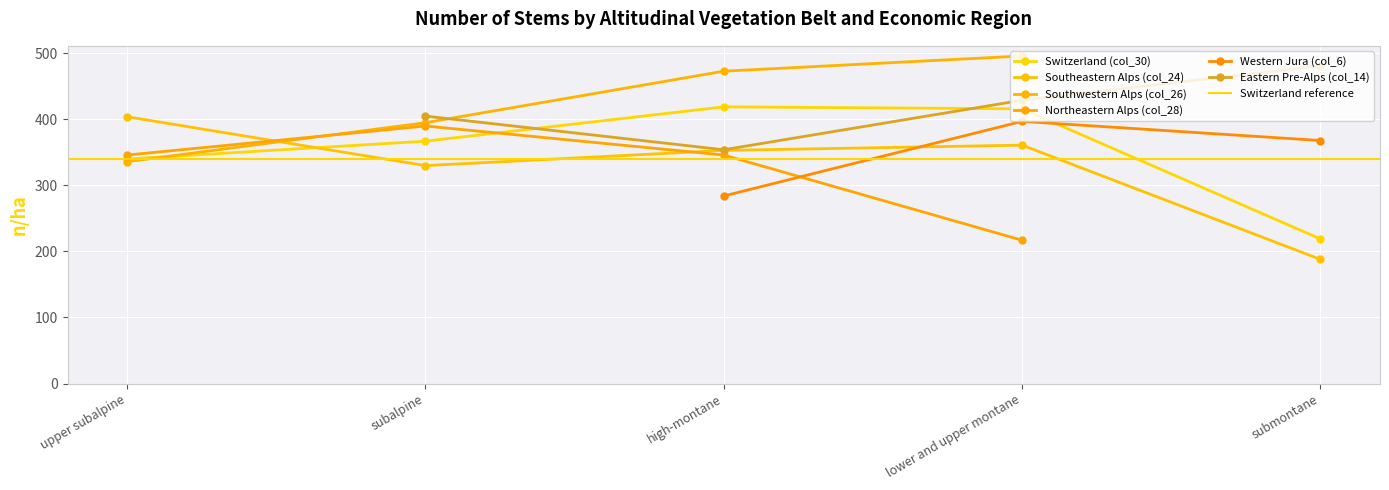

After their last crossing, which series has the higher values: Switzerland (col_30) or Southwestern Alps (col_26)?

Switzerland (col_30)